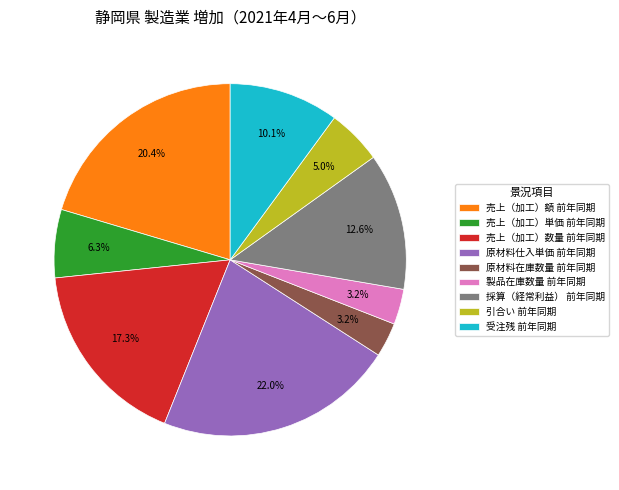

Does 受注残 前年同期 represent more than half of the total?

No